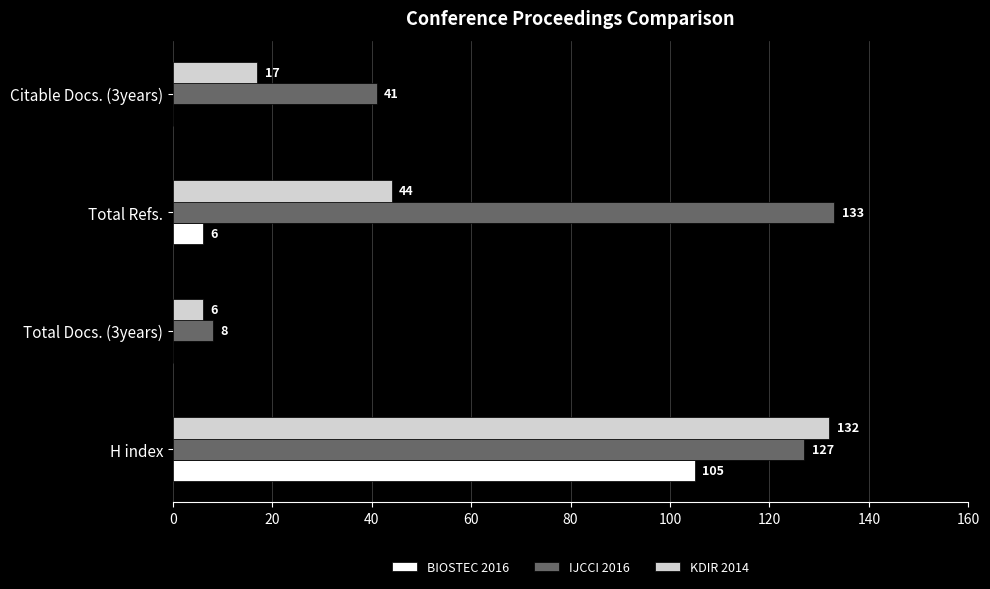

At which label is KDIR 2014 closest to 69?

Total Refs.